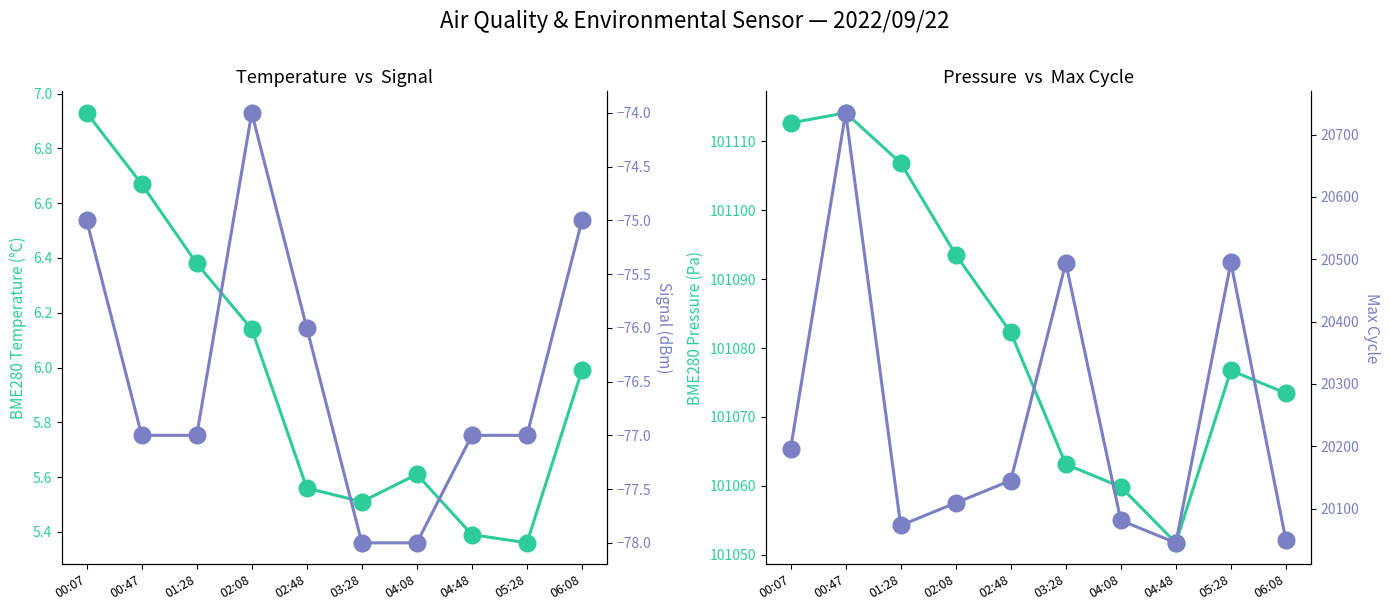

Reading left to right, what are all the values shown in this chart?

BME280_temperature: 6.9	6.7	6.4	6.1	5.6	5.5	5.6	5.4	5.4	6.0
BME280_pressure: 101112.7	101114.2	101106.9	101093.6	101082.3	101063.1	101059.8	101051.7	101076.8	101073.4
Signal: -75.0	-77.0	-77.0	-74.0	-76.0	-78.0	-78.0	-77.0	-77.0	-75.0
Max_cycle: 20196.0	20735.0	20073.0	20109.0	20145.0	20494.0	20081.0	20045.0	20495.0	20049.0